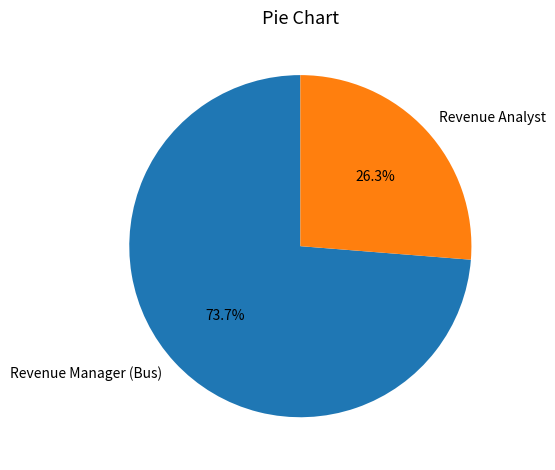

Approximately how many times larger is the value at Revenue Manager (Bus) compared to Revenue Analyst?

2.8